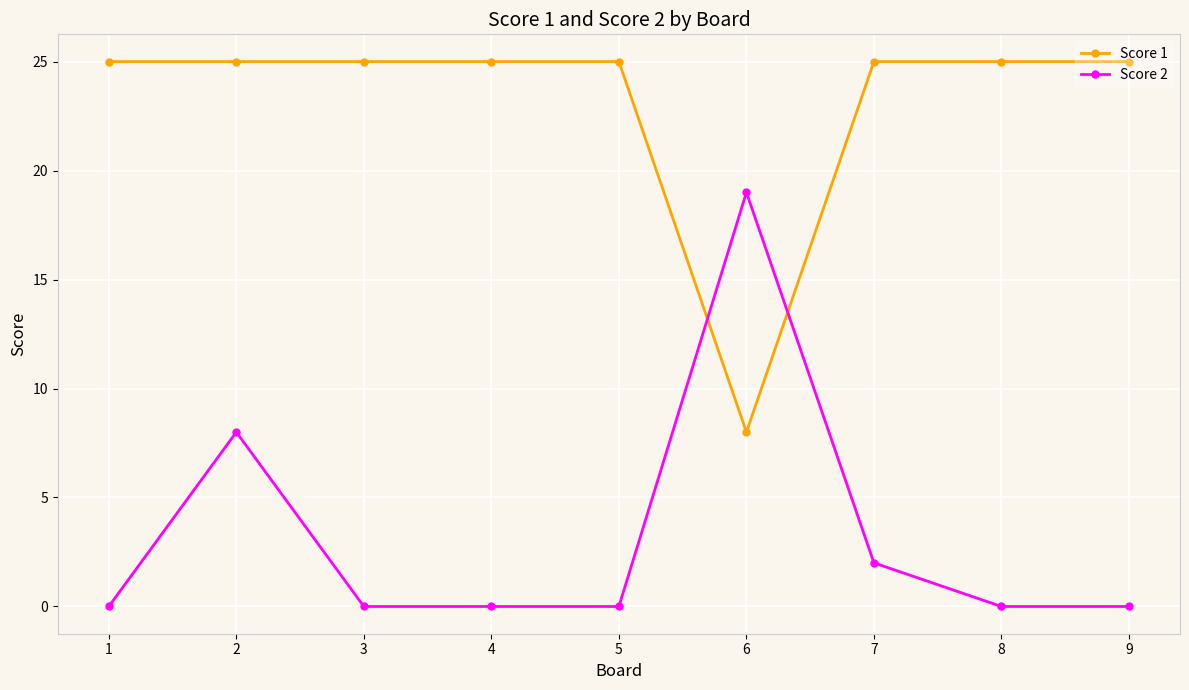

Is the value of Score 2 at 7 greater than the value of Score 1 at 7?

No